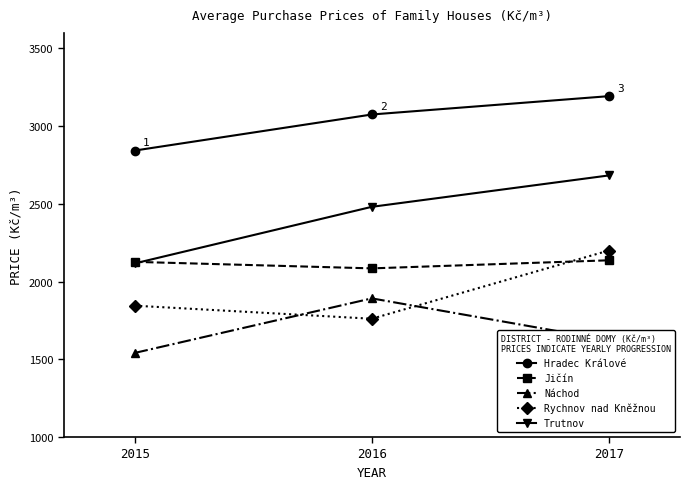

What is the value of the Rychnov nad Kněžnou point at the 1st from the left?

1845